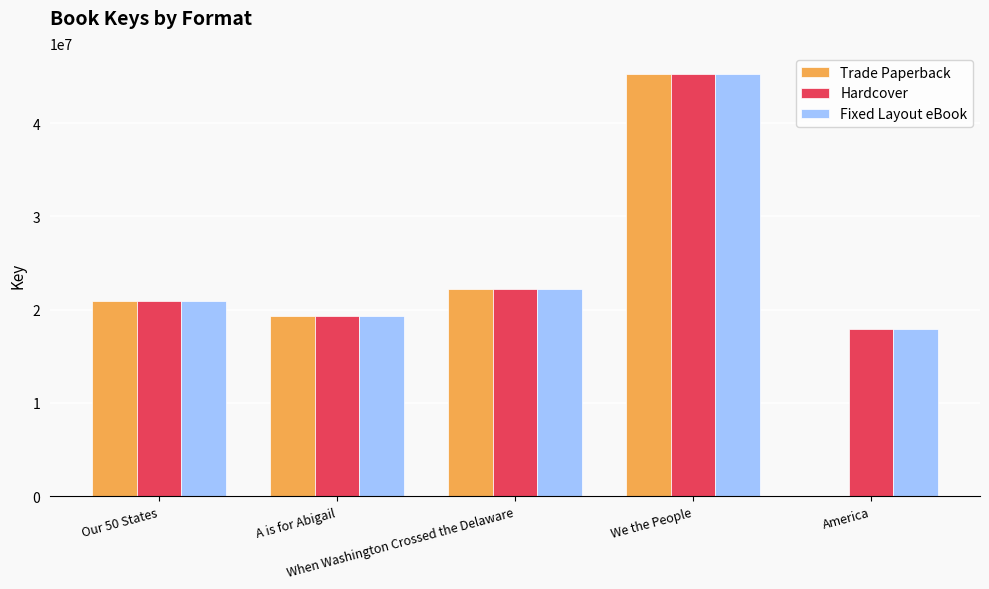

What is the sum of all Hardcover values?

125668755